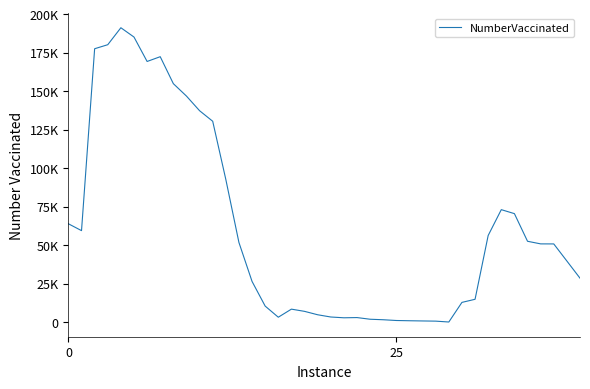

What is the label of the 20th point from the left?

19